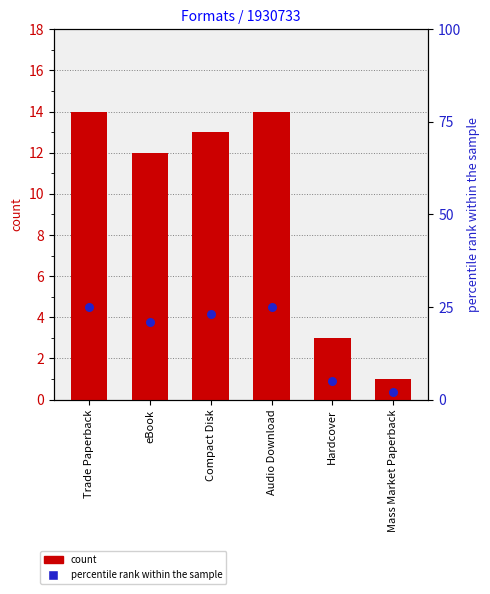

Is the value of count at Compact Disk greater than the value of percentile rank within the sample at Audio Download?

No